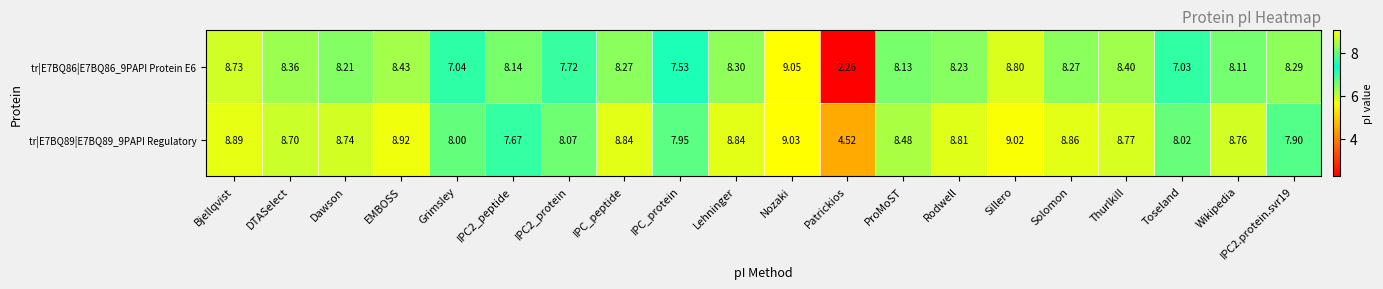

Where is tr|E7BQ86|E7BQ86_9PAPI Protein E6 nearest to the value 5?

Toseland